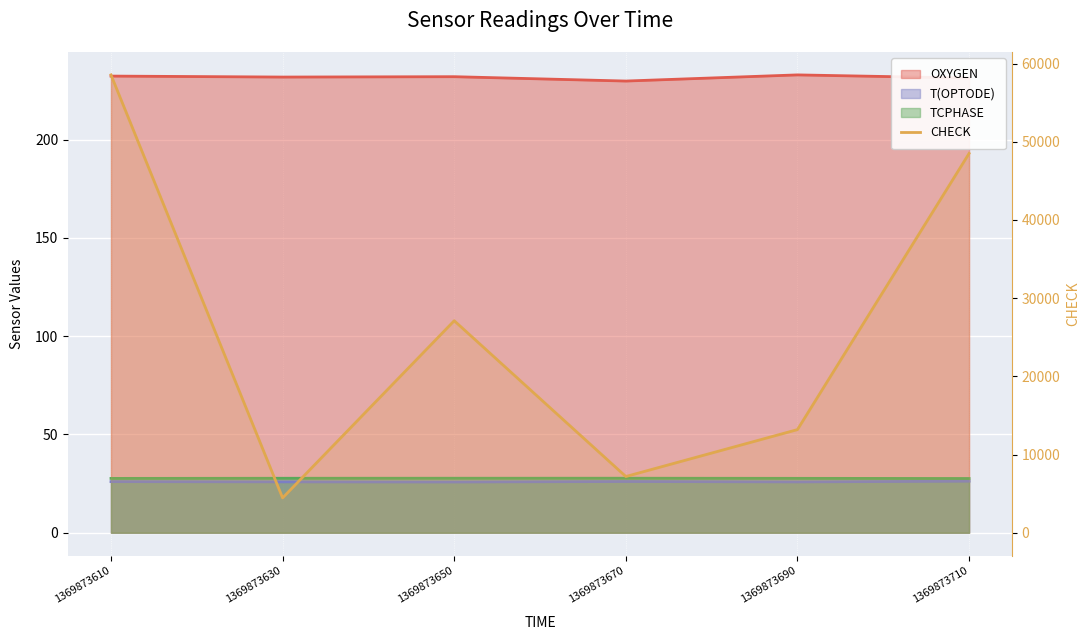

How many points are lower than both their immediate neighbors (excluding endpoints)?

2